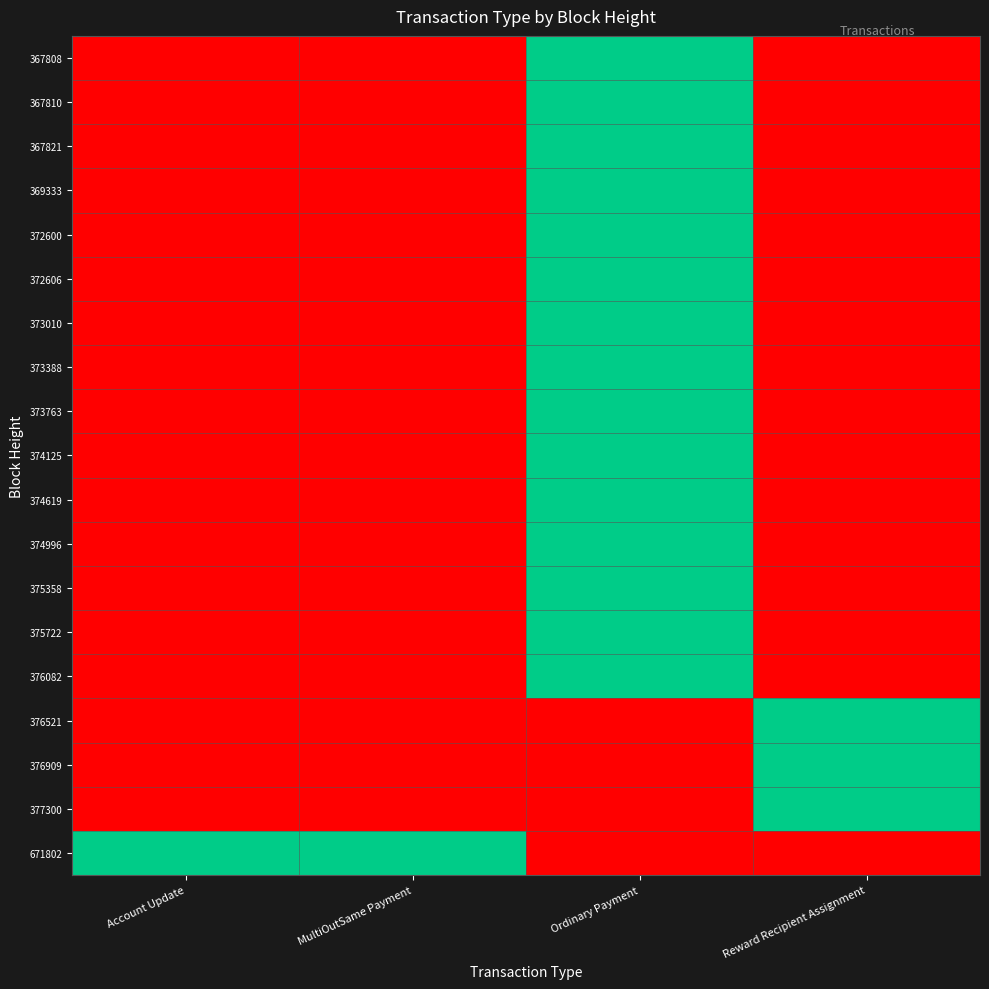

Which series has the largest total across all categories?

671802